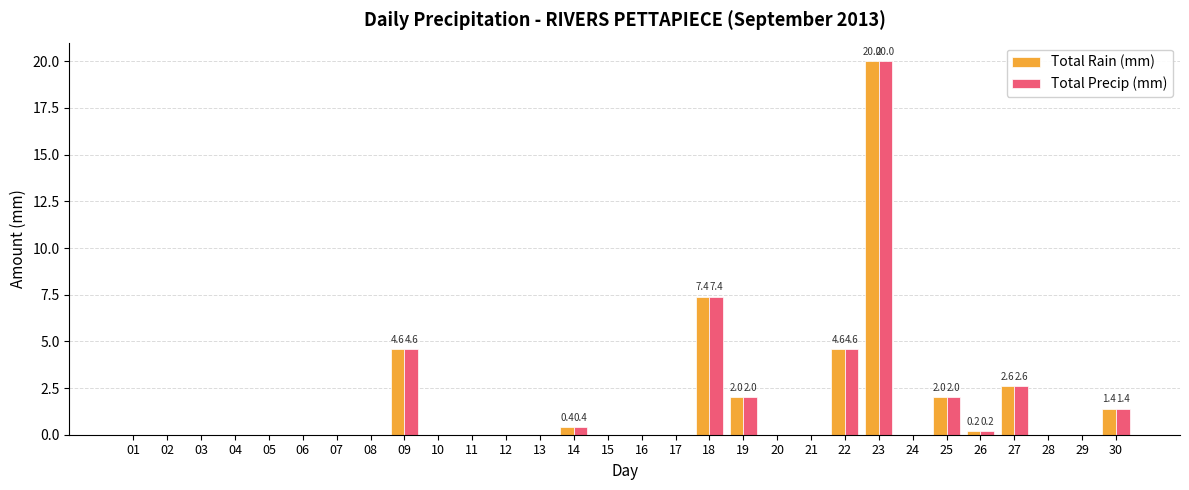

Is it true that Total Rain (mm) equals 0.0 at 21?

True